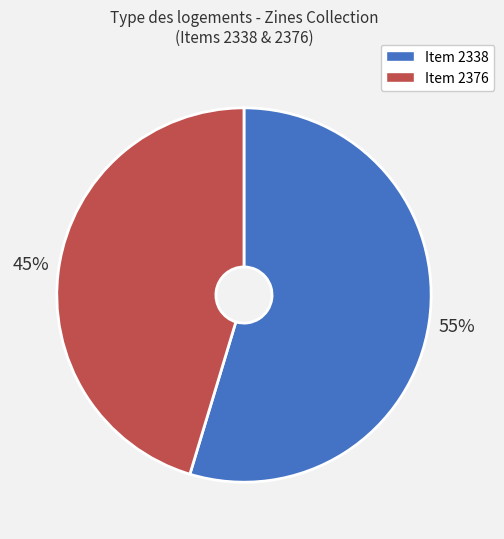

Count the number of slices in the pie.

2